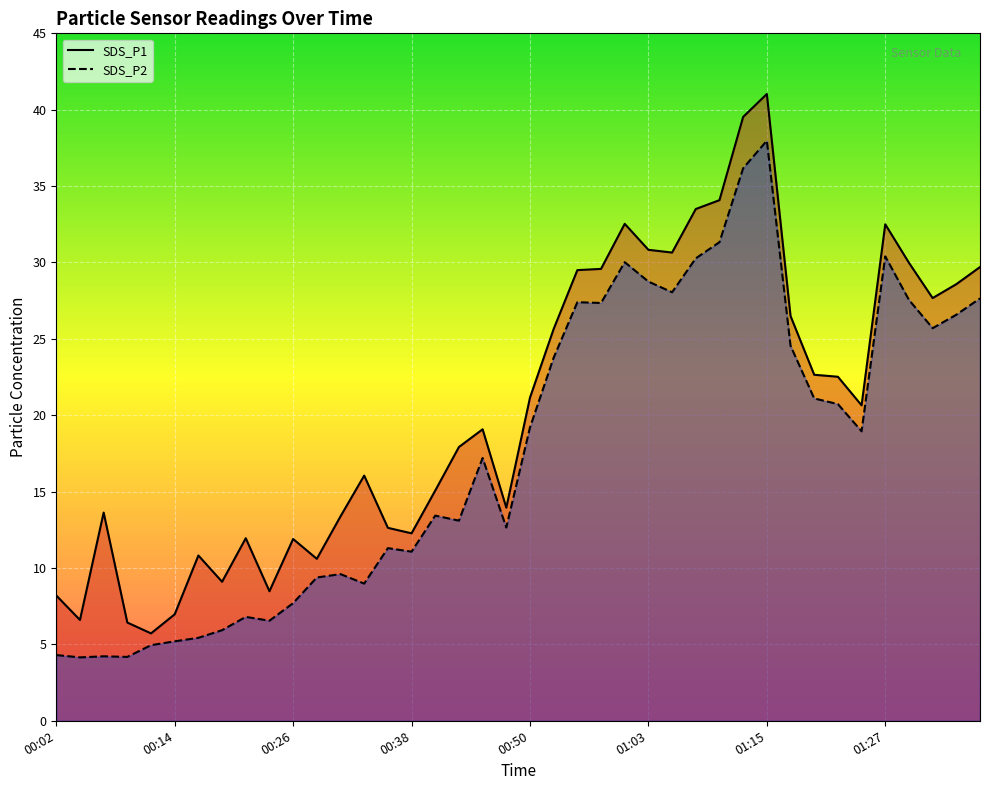

True or false: SDS_P1 and SDS_P2 cross at least once.

False